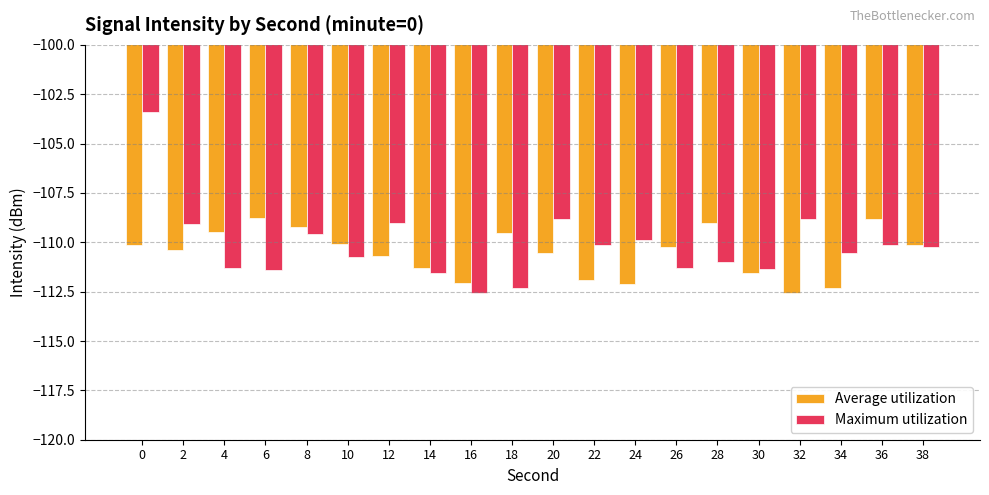

The value of Maximum utilization at 14 is -27.3. True or false?

False